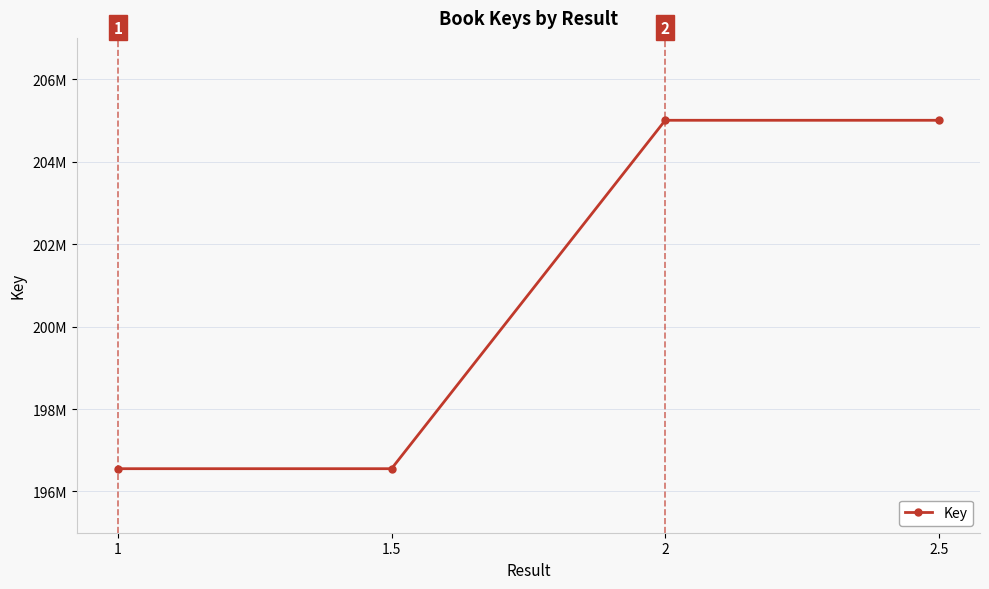

Does the chart have visible grid lines?

Yes